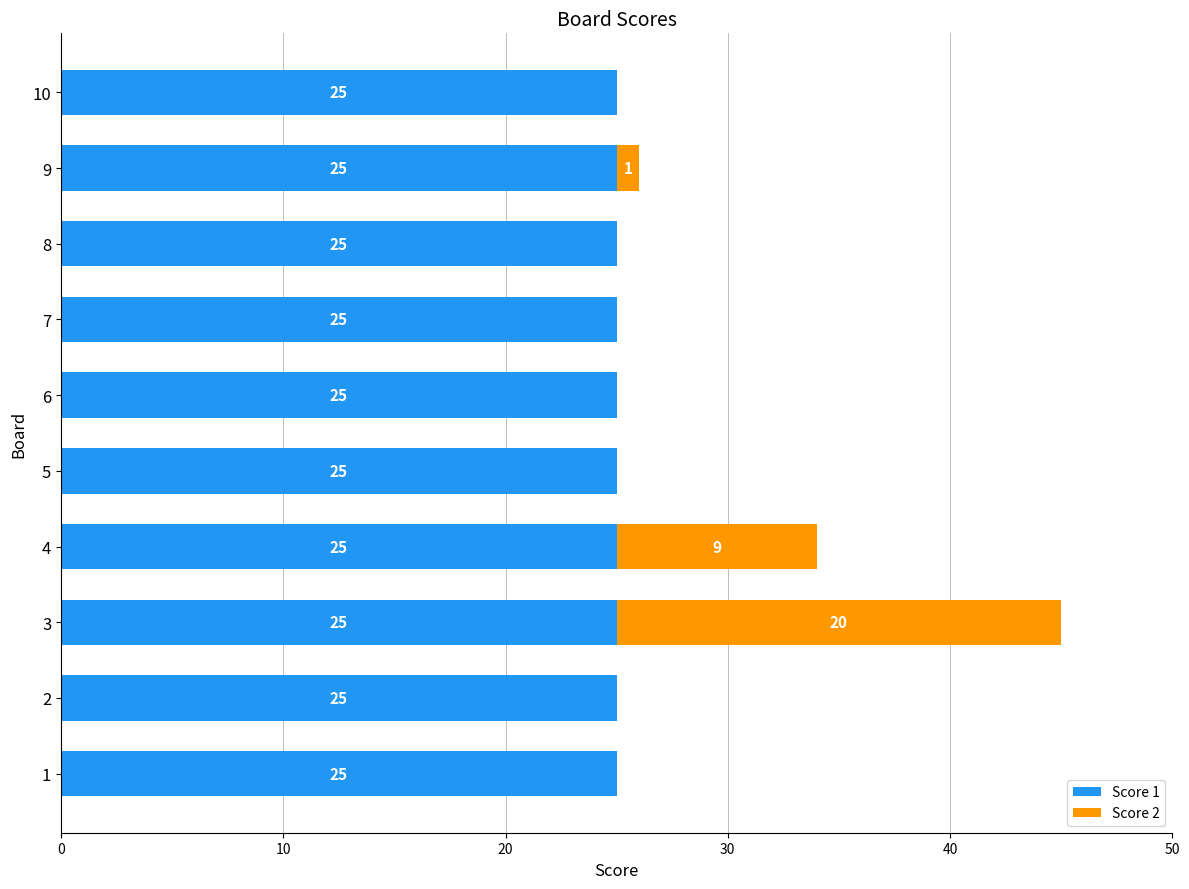

True or false: Score 1 has a value of 25 at 4.

True